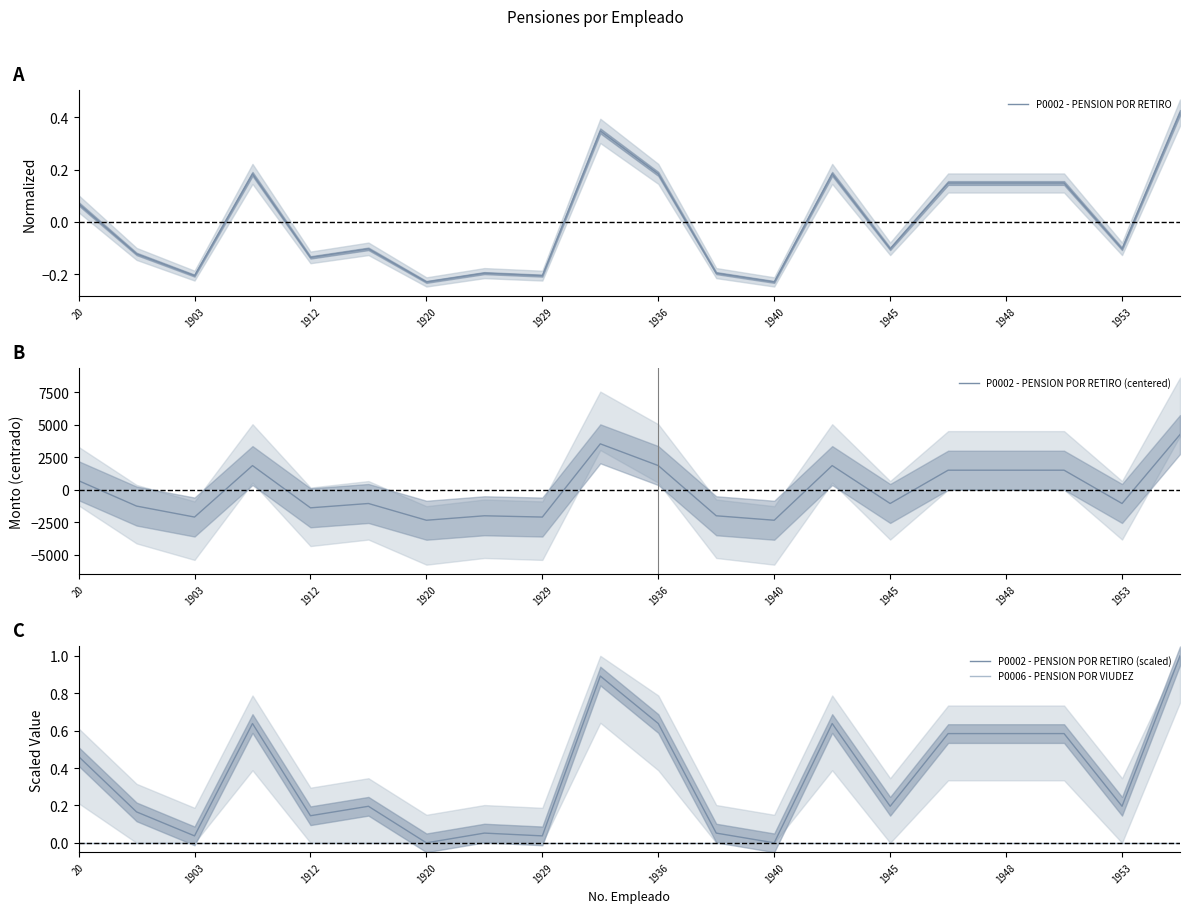

How many data points does each series have?

20